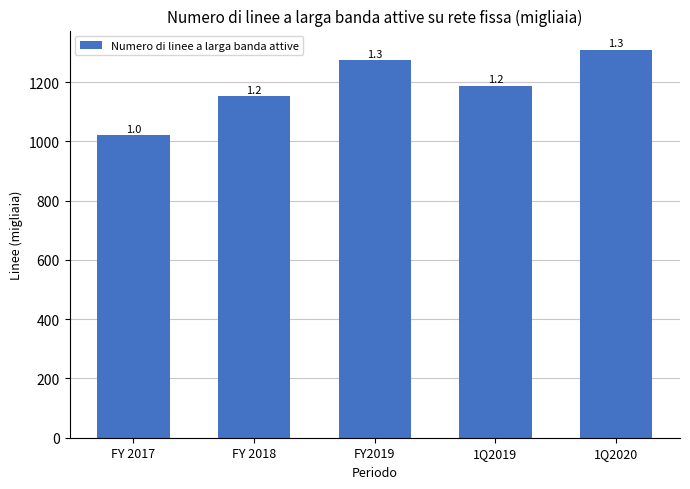

How many bars are there in total?

5